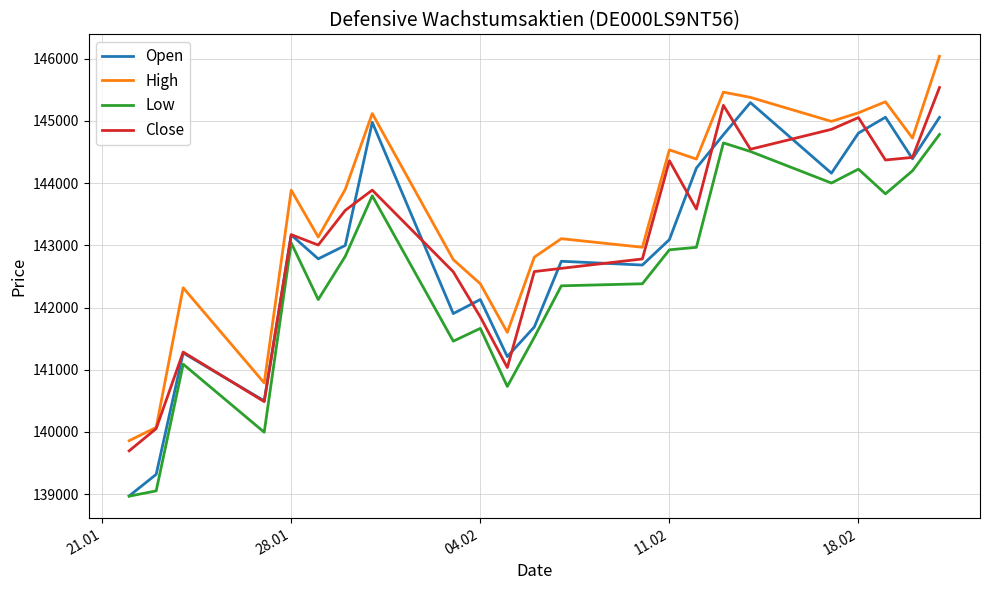

What is the greatest value displayed?

146039